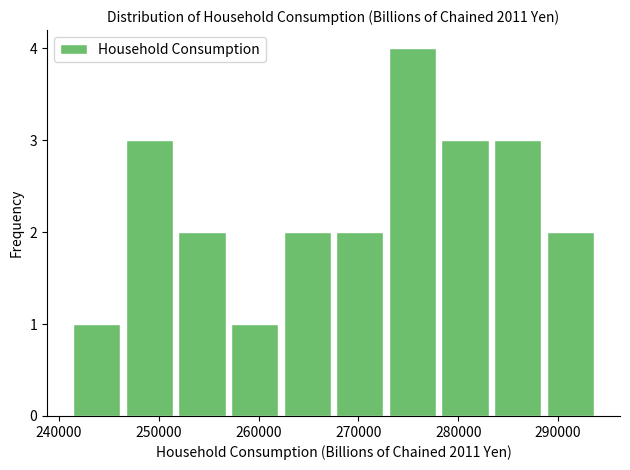

Which range on the x-axis has the tallest bar?

273000 to 278000